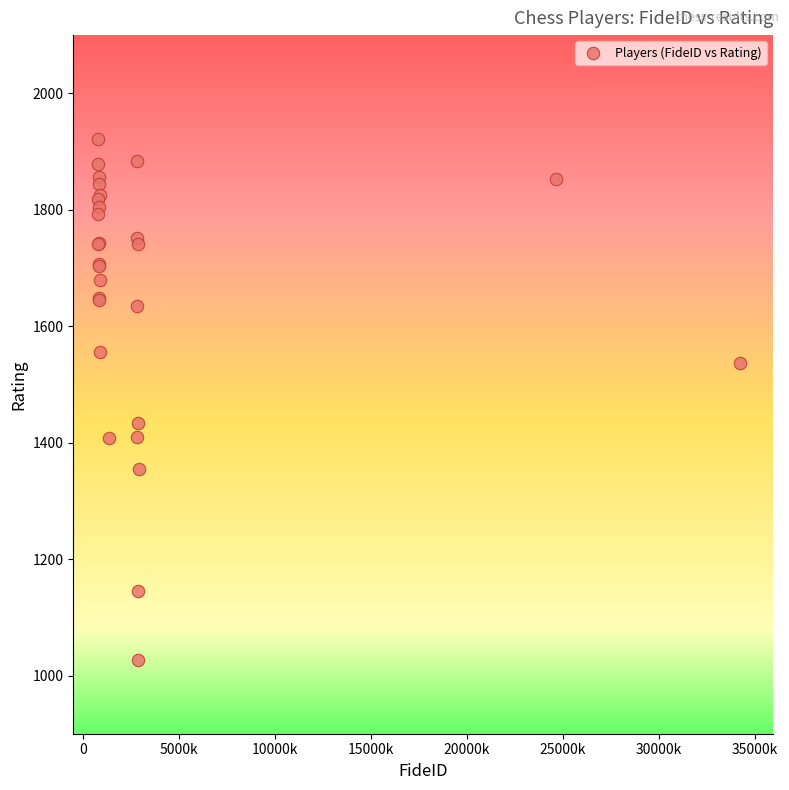

What Y value in the scatter plot is closest to 1473?

1433